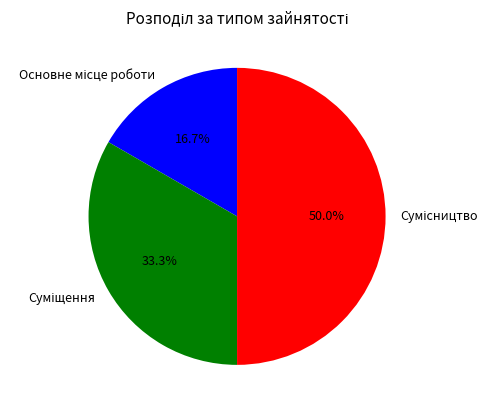

How many slices are in this pie chart?

3